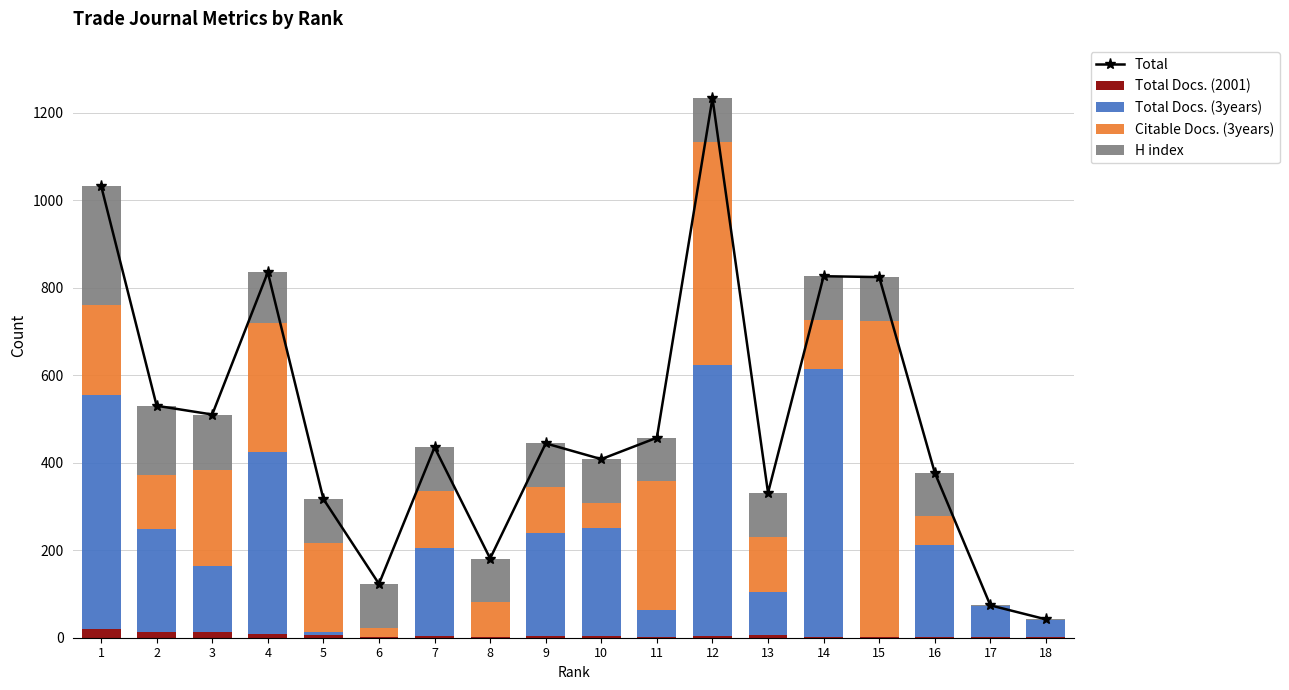

Is the value of Citable Docs. (3years) at 13 greater than the value of H index at 14?

Yes